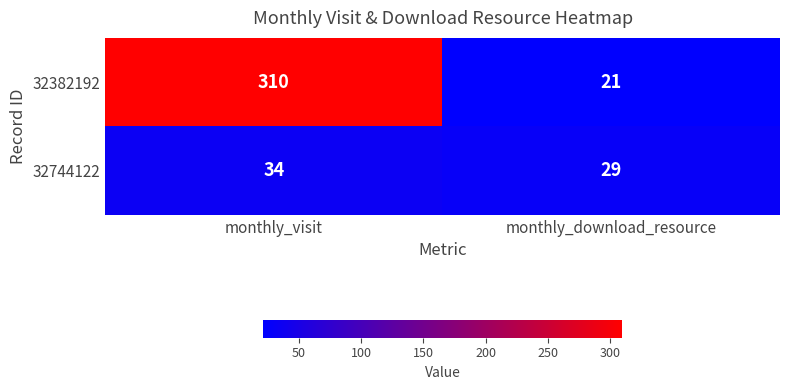

What is the total value across all series at monthly_visit?

344